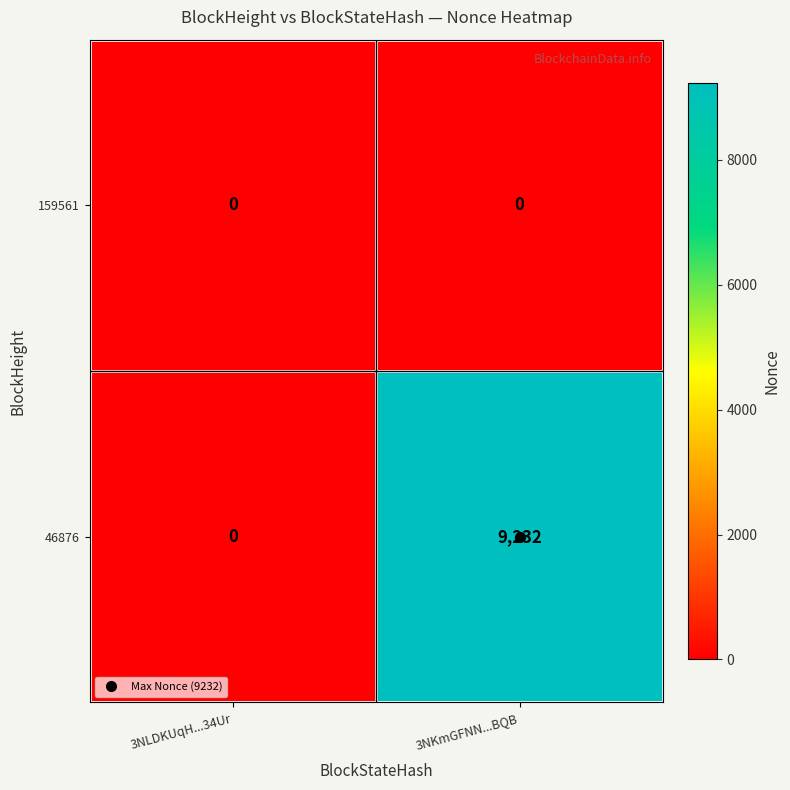

What is the sum of all 46876 values?

9232